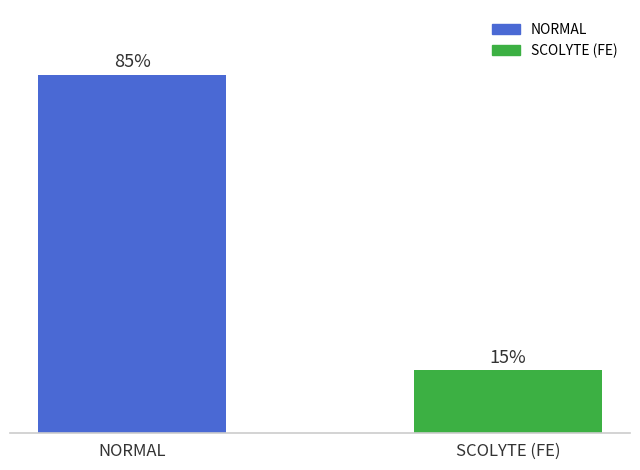

What is the label of the 2nd bar from the right?

NORMAL